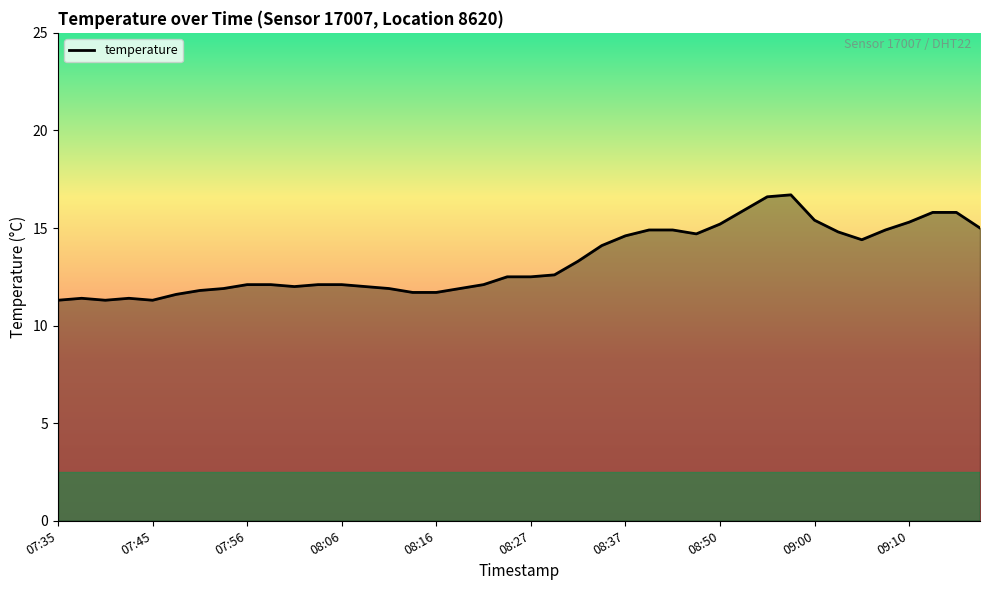

What is the greatest value displayed?

16.7